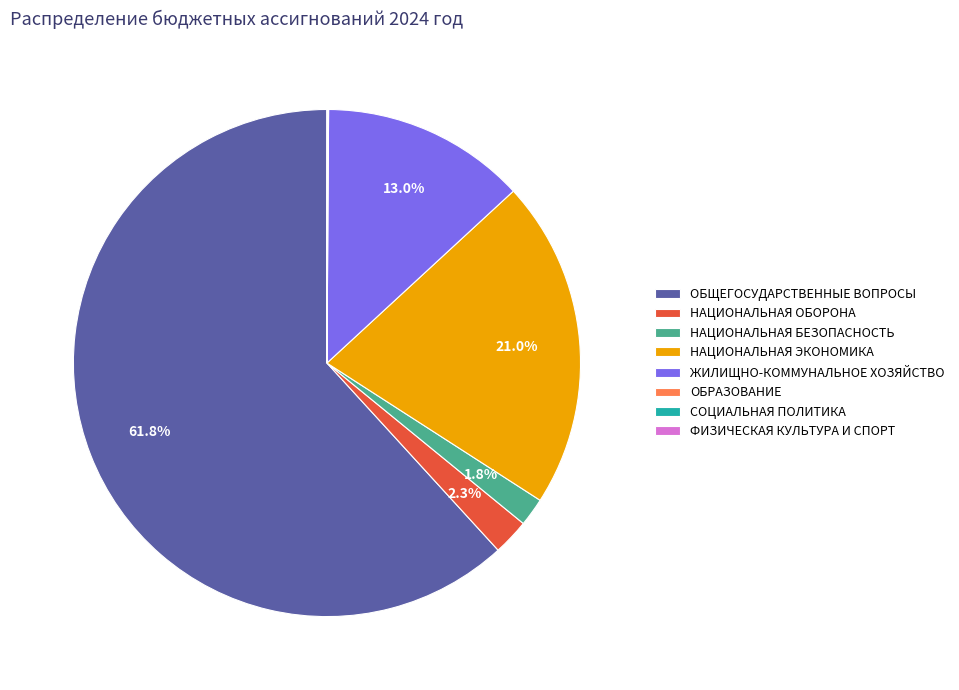

Which category has the biggest portion of the pie?

ОБЩЕГОСУДАРСТВЕННЫЕ ВОПРОСЫ